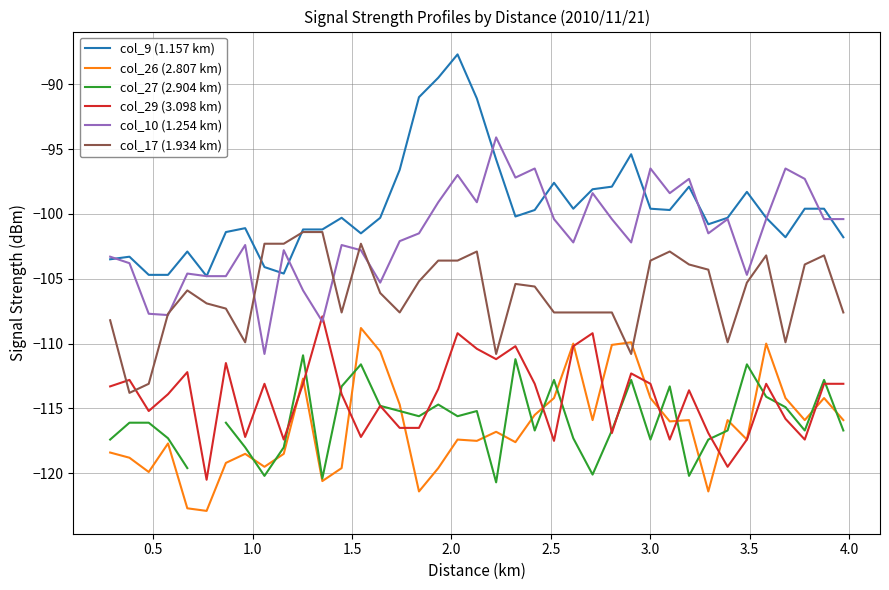

True or false: col_10 (1.254 km) and col_26 (2.807 km) cross at least once.

False